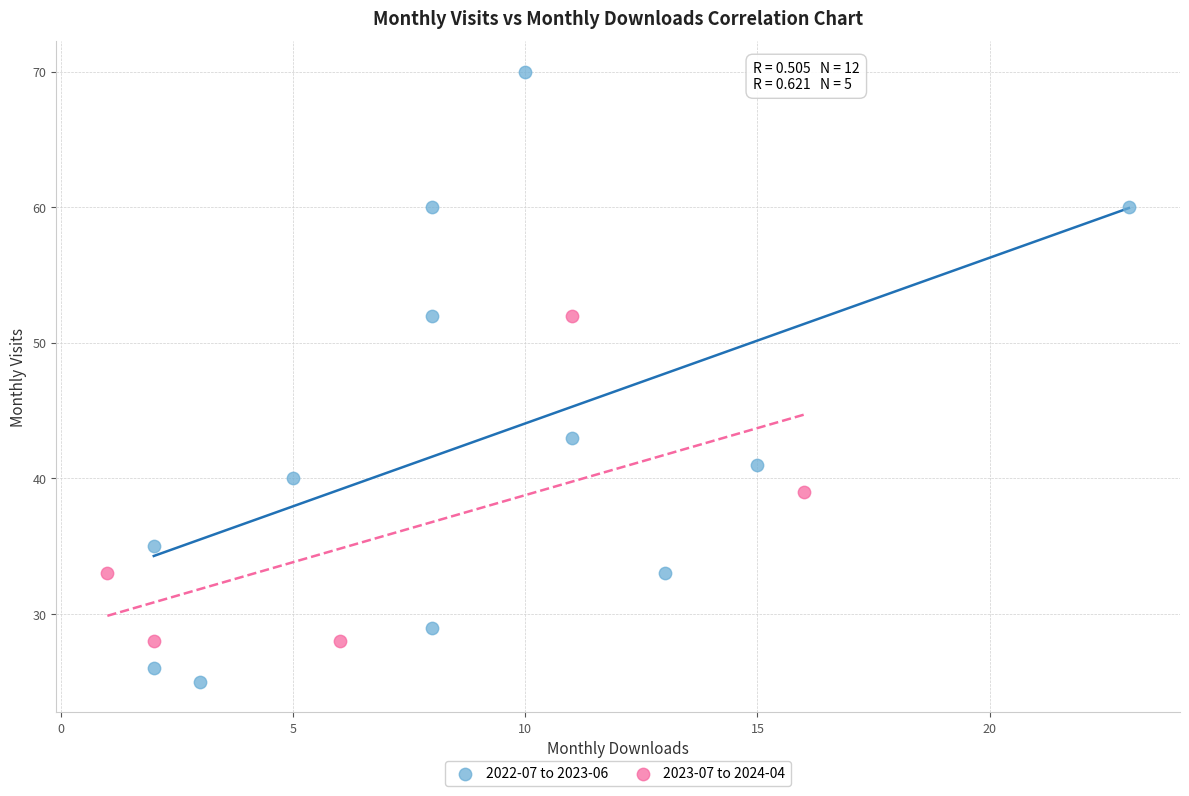

Which series has the largest Y range (max minus min)?

2022-07 to 2023-06